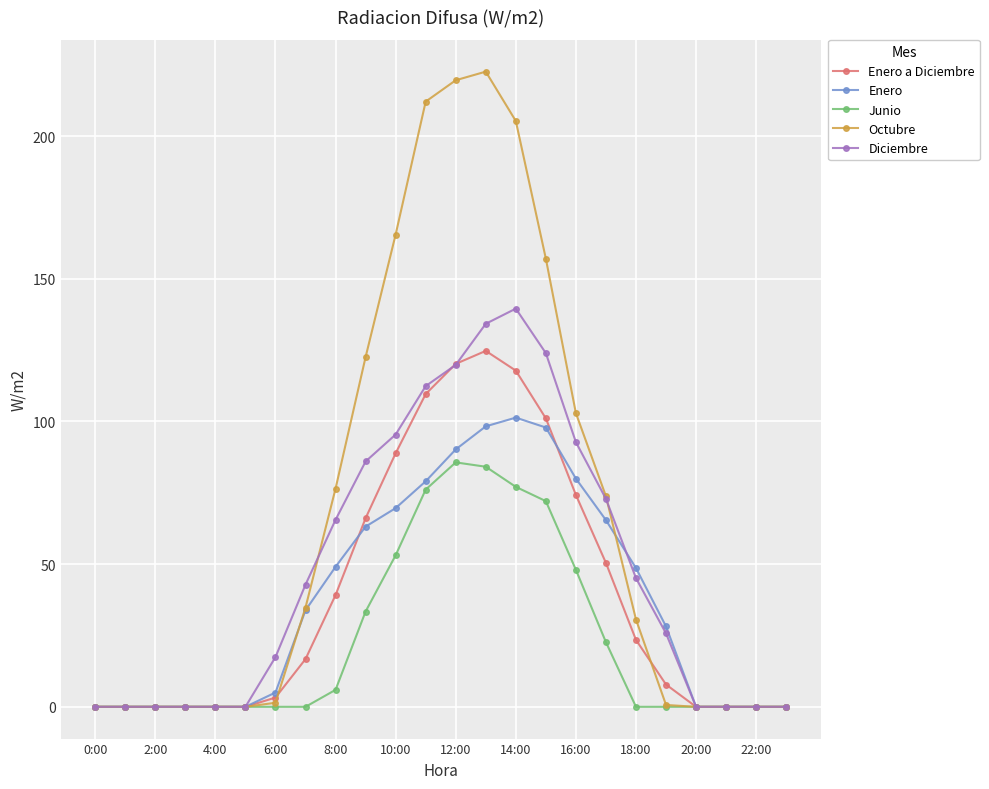

What is the value of the Octubre point at the 12th from the left?

212.1